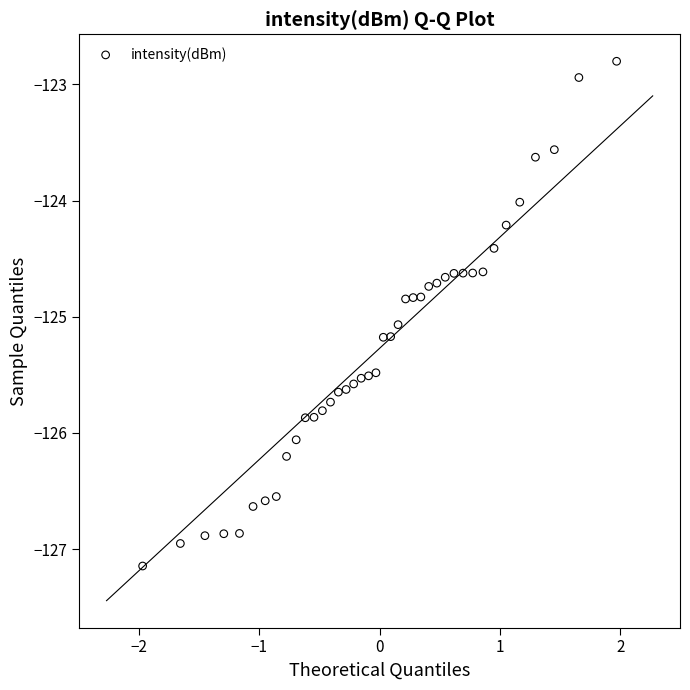

What is the range of Y values (max minus min)?

4.3